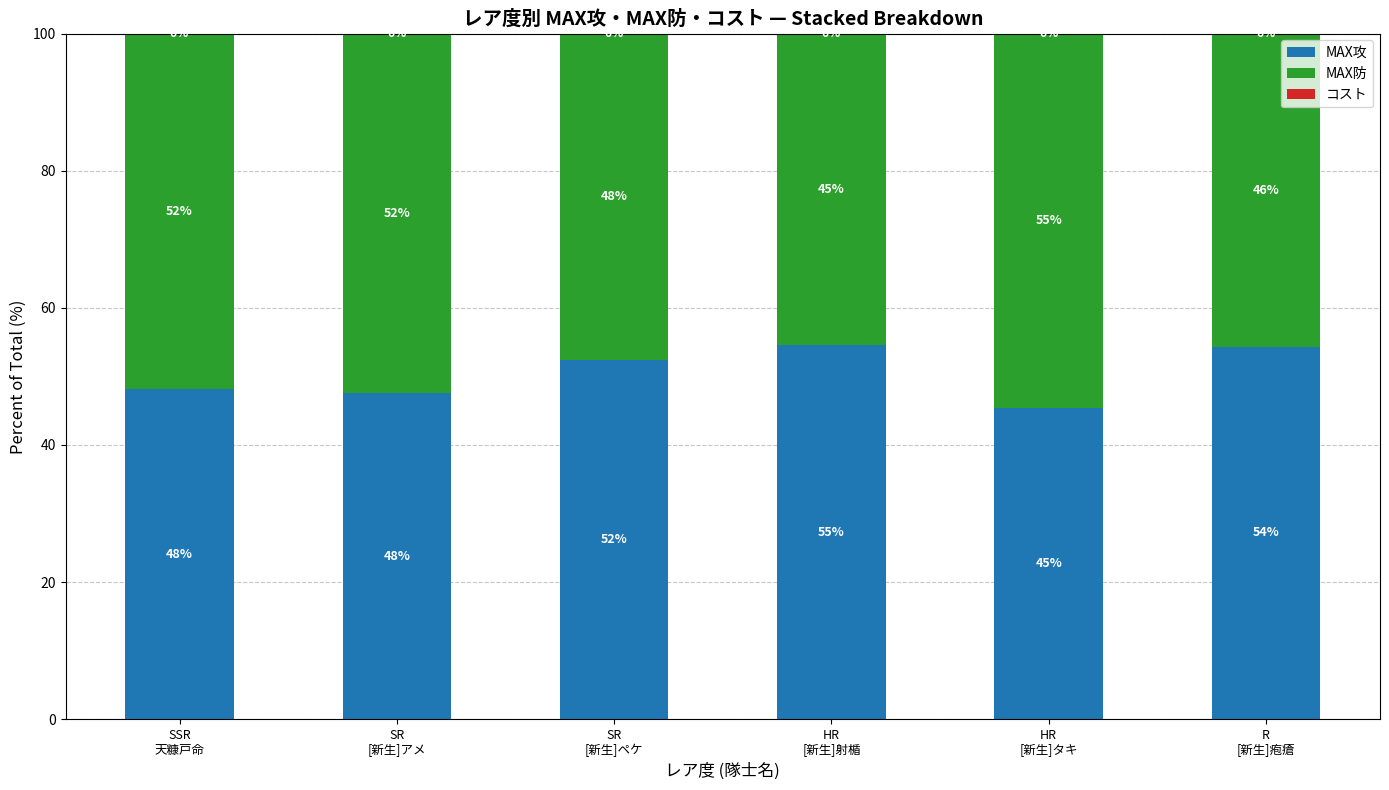

Does the chart contain stacked bars?

Yes